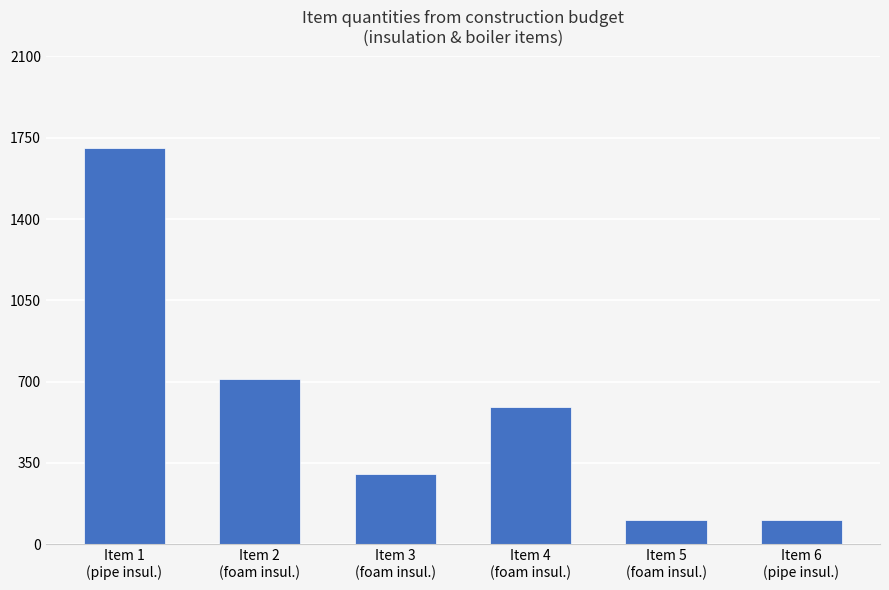

What is the average value?

586